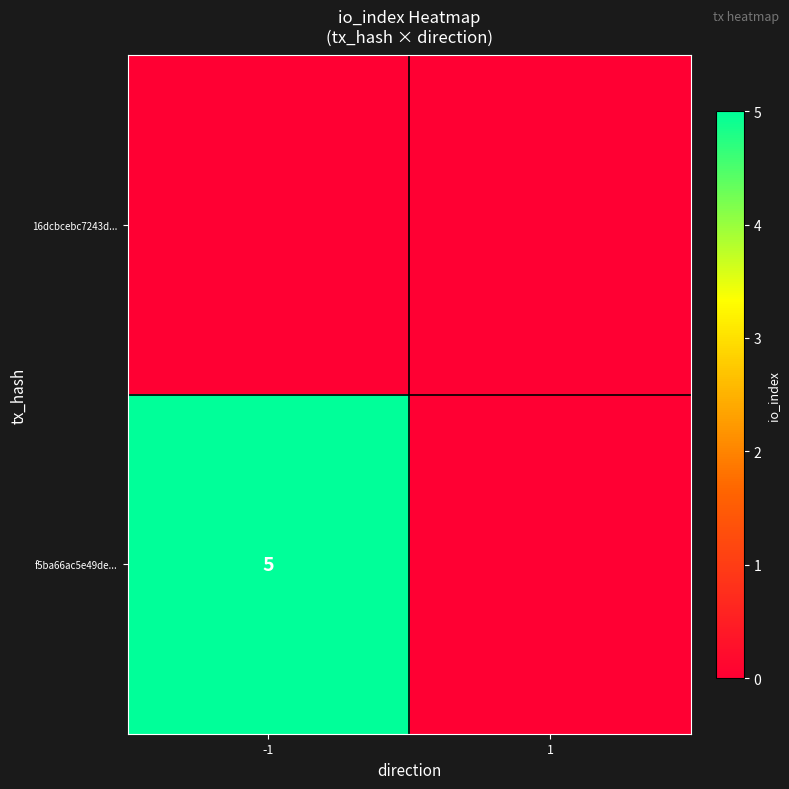

The f5ba66ac5e49de... series shows 9 at -1. True or false?

False